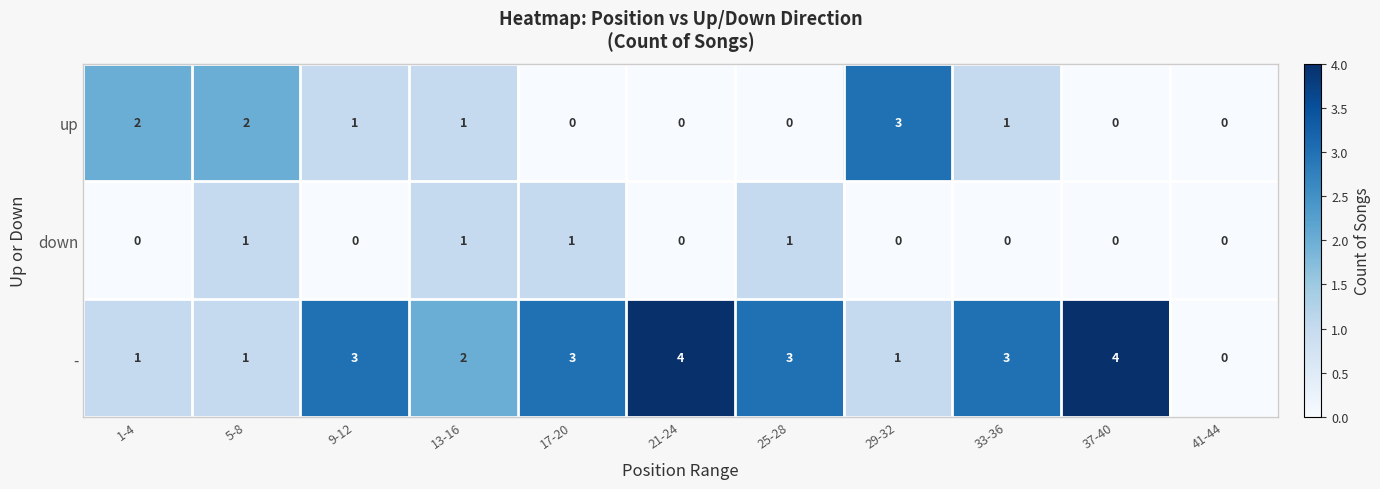

What is the total value across all series at 25-28?

4